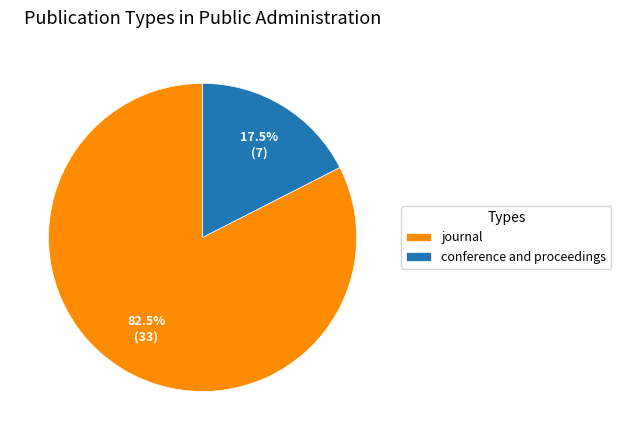

What is the total percentage of journal and conference and proceedings?

100.0%